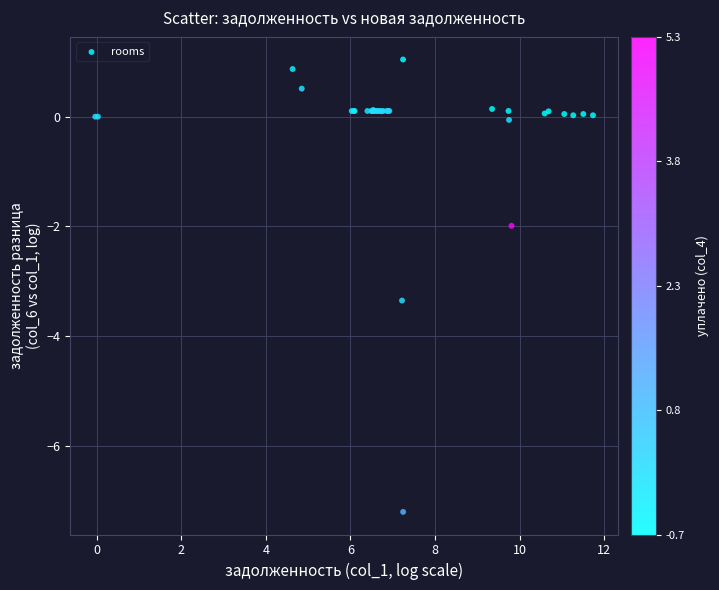

What Y value in the scatter plot is closest to -3?

-3.3